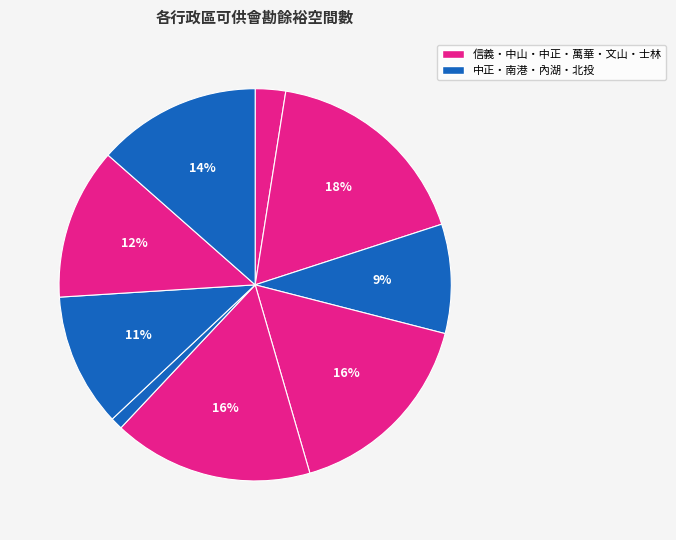

What is the smallest slice in the pie chart?

北投區